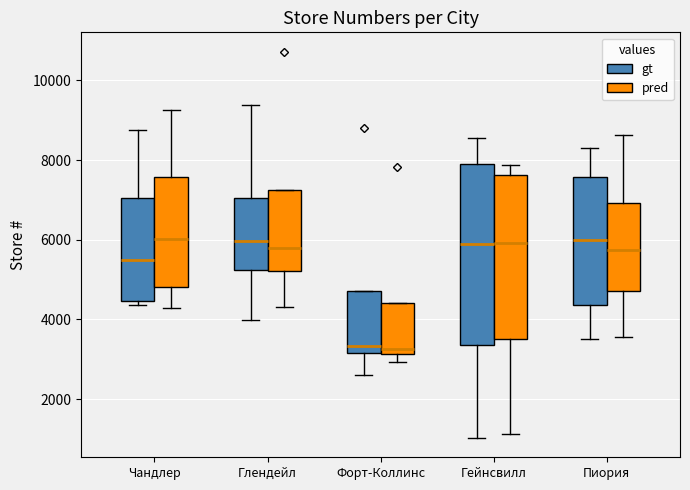

Reading left to right, transcribe this box plot: for each box, give where its median line is, the range the box spans, and where its two whiskers end, as read against the y-axis. The values are not printed on the chart, so give them approximately, as read against the axis.

Чандлер (gt): median 5400, box 4400 to 7000, whiskers 4400 (just below the box's lower edge) to 8800
Чандлер (pred): median 6000, box 4800 to 7600, whiskers 4200 to 9200
Глендейл (gt): median 6000, box 5200 to 7000, whiskers 4000 to 9400
Глендейл (pred): median 5800, box 5200 to 7200, whiskers 4400 to 7200
Форт-Коллинс (gt): median 3400, box 3200 to 4800, whiskers 2600 to 4800
Форт-Коллинс (pred): median 3200 (just above the box's lower edge), box 3200 to 4400, whiskers 3000 to 4400
Гейнсвилл (gt): median 6000, box 3400 to 8000, whiskers 1000 to 8600
Гейнсвилл (pred): median 6000, box 3600 to 7600, whiskers 1200 to 7800
Пиория (gt): median 6000, box 4400 to 7600, whiskers 3600 to 8400
Пиория (pred): median 5800, box 4800 to 7000, whiskers 3600 to 8600